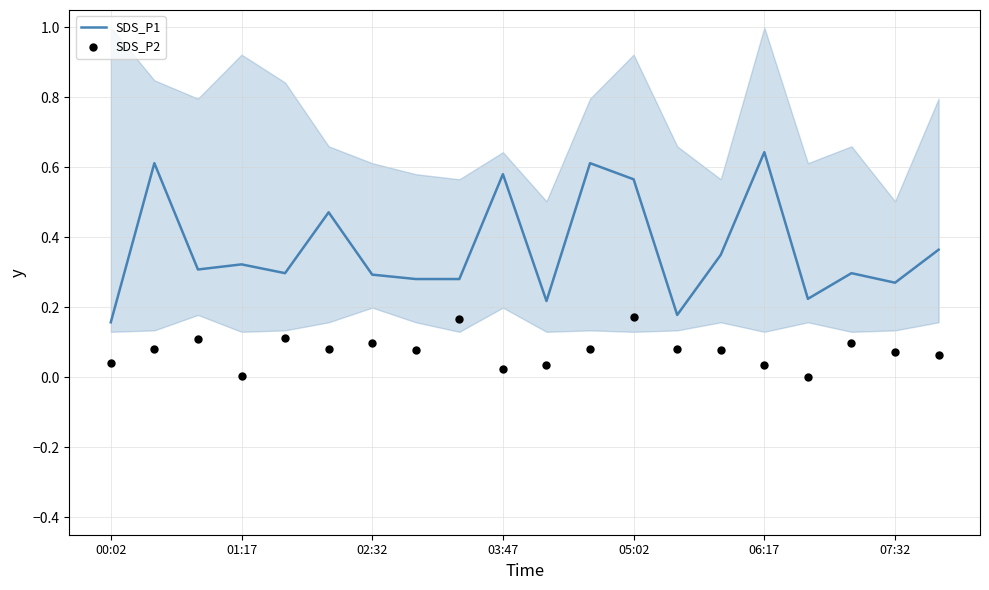

What is the total value across all series at 00:02?

0.2